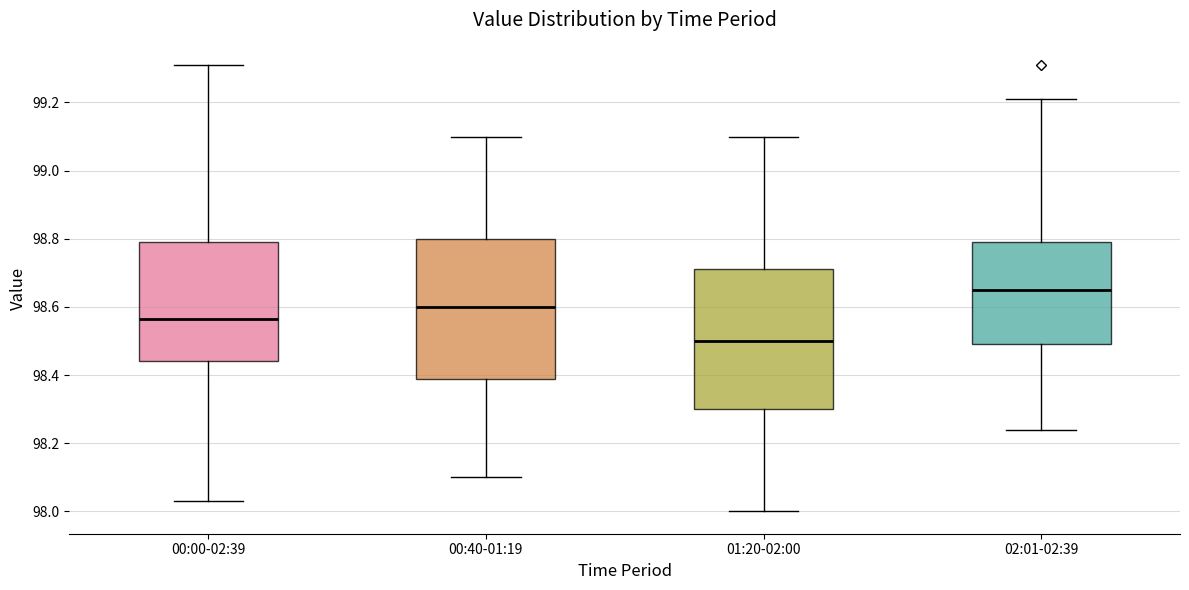

Which box's median line is the lowest?

01:20-02:00